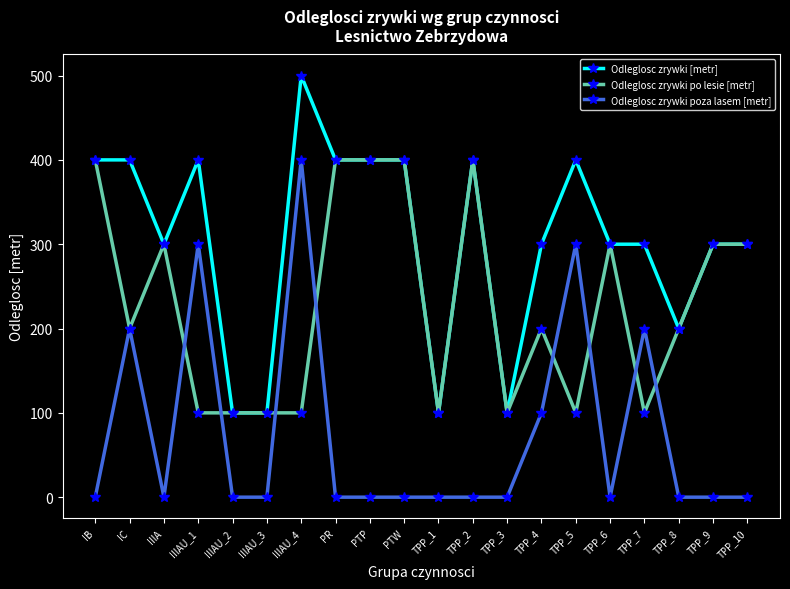

How many categories are shown in the chart?

20